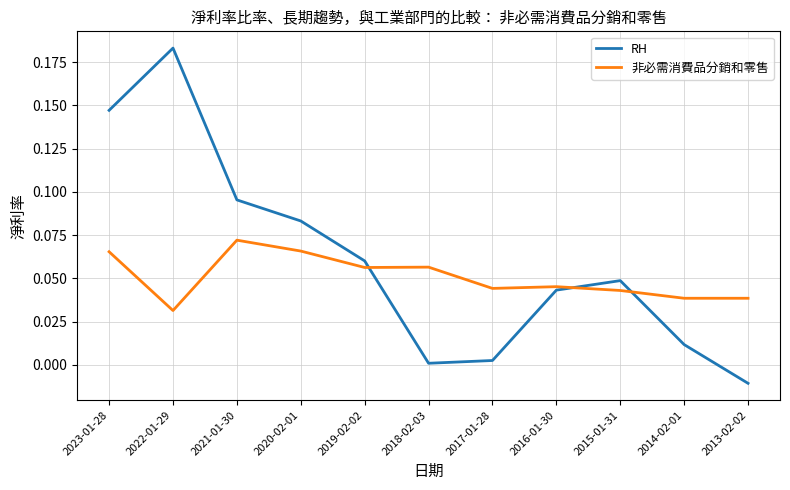

Rank the series by their maximum value, from lowest to highest.

非必需消費品分銷和零售, RH